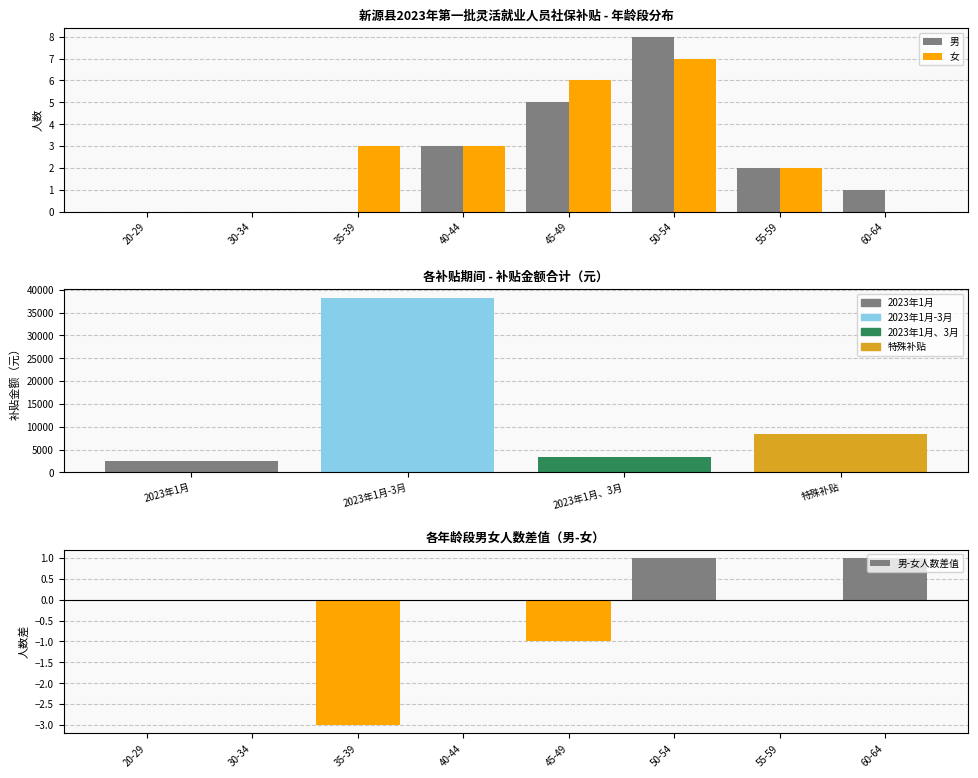

How many values in the 男-女人数差值 series are below 0?

2